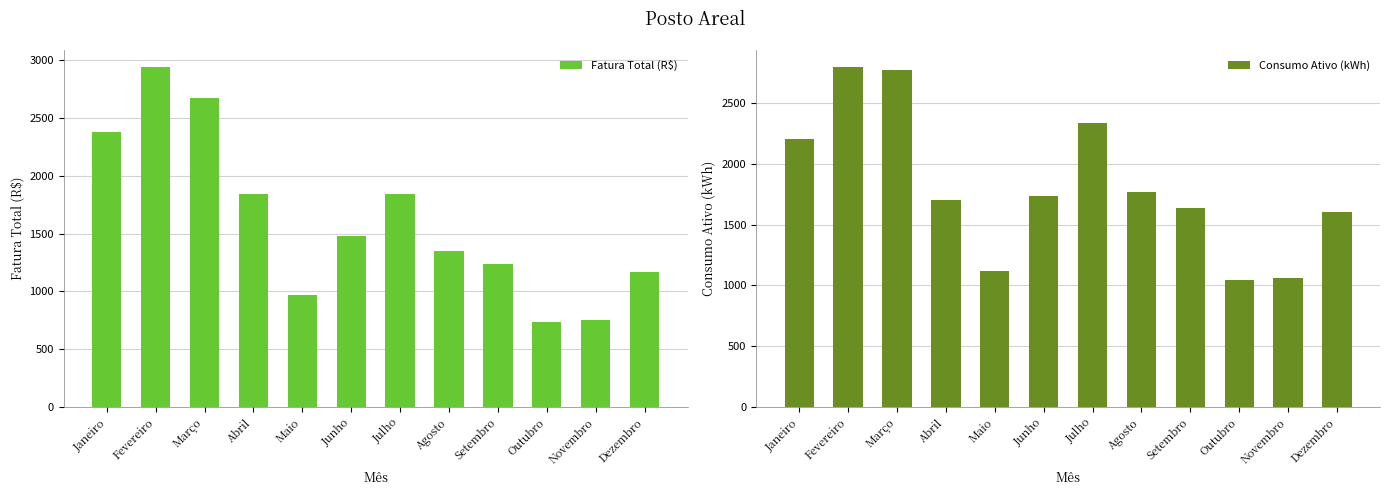

What are all the series names shown in the legend?

Fatura Total (R$), Consumo Ativo (kWh)